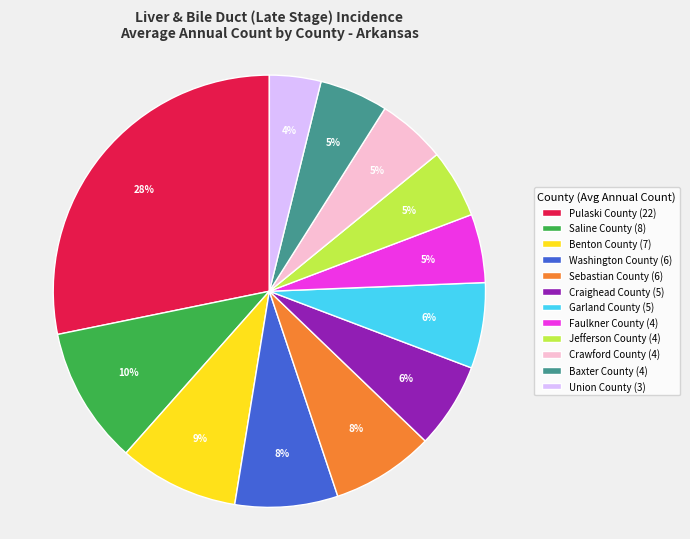

Which slice is the smallest?

Union County